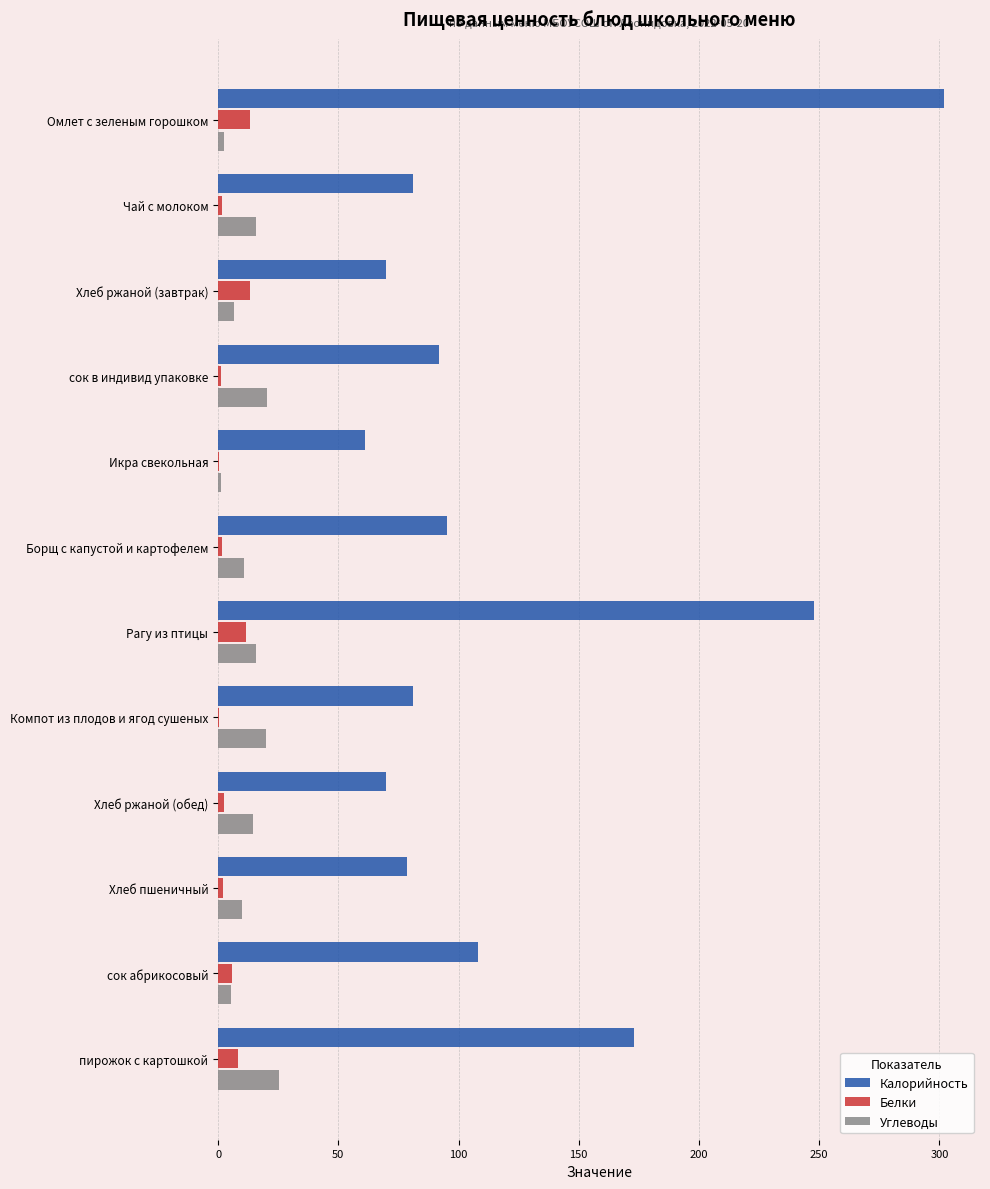

What is the sum of all Белки values?

61.7